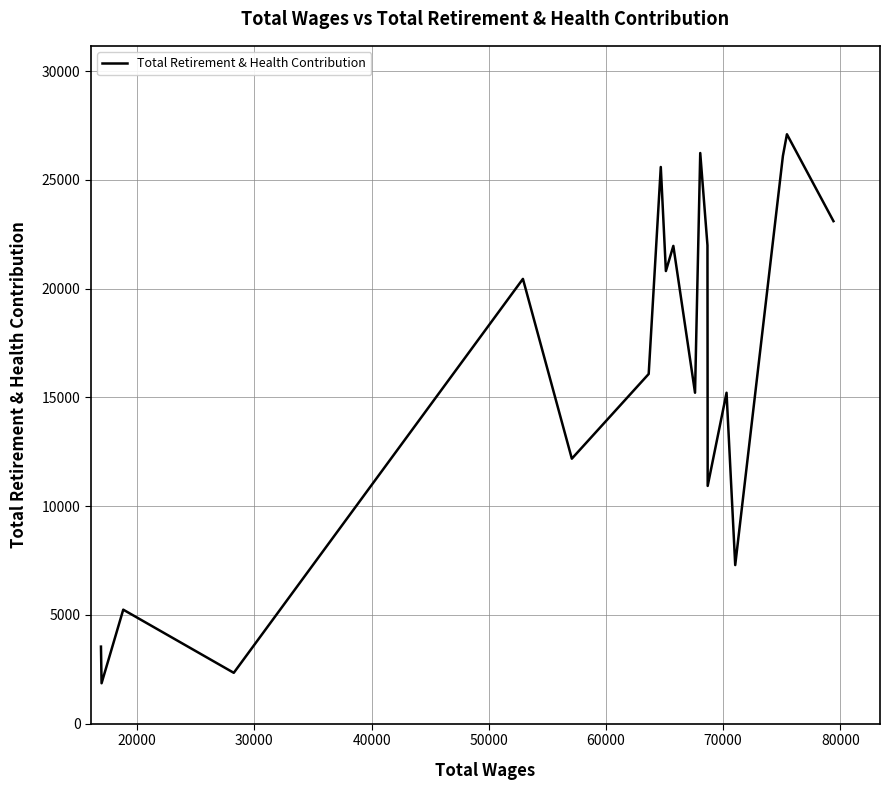

What is the difference between the maximum and minimum values?

25240